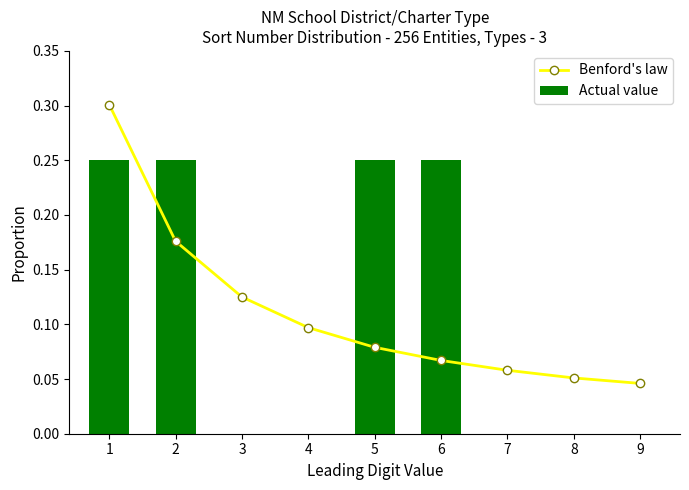

At 7, list the series in order from smallest to largest.

Actual value, Benford's law